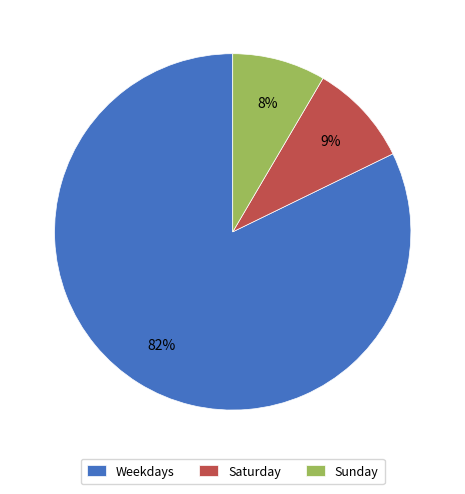

Is there a majority slice in this chart?

Yes